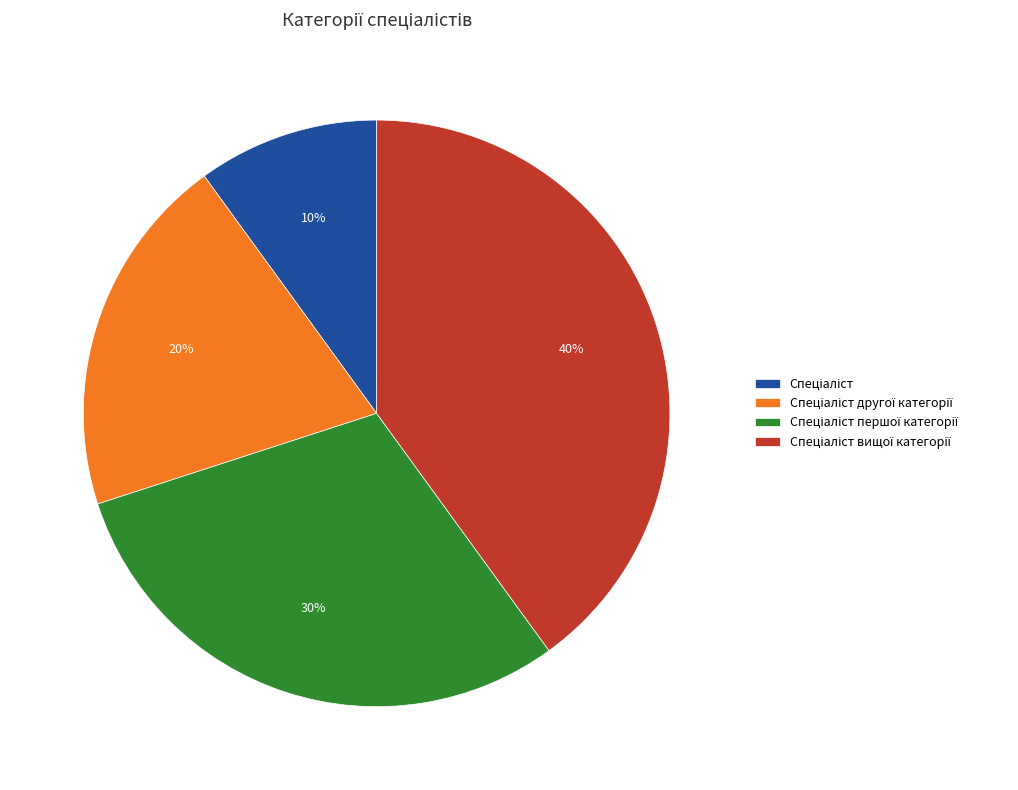

Is there any slice that represents more than half of the pie?

No